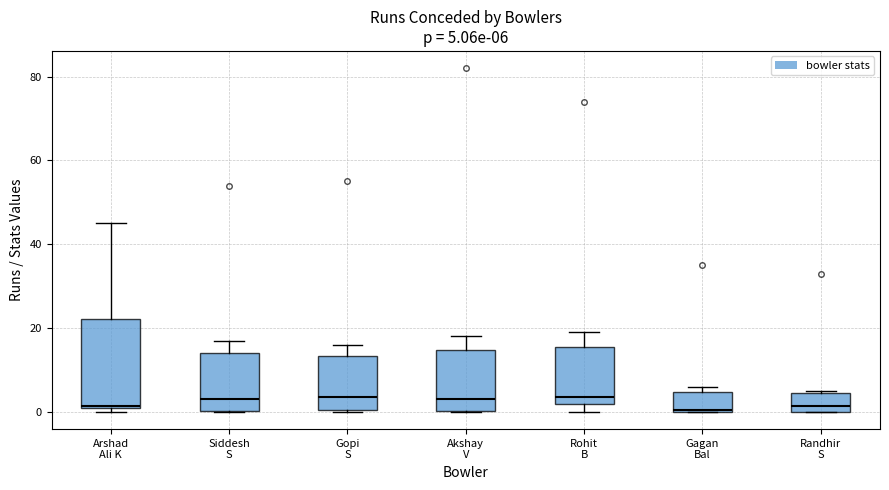

Which box is the tallest, from its lower edge to its upper edge?

Arshad Ali K